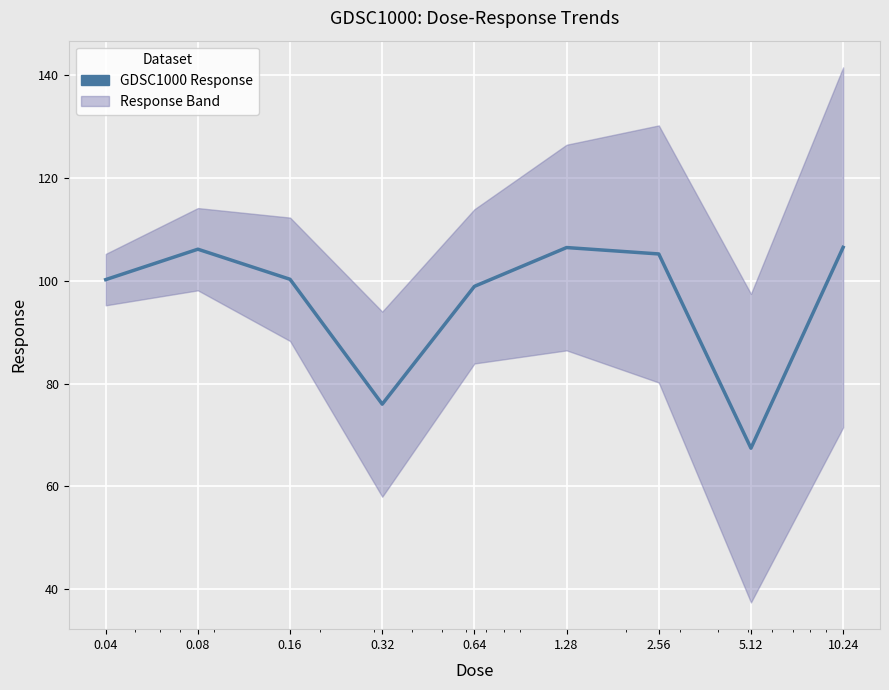

The chart shows a value of 76.0 at 0.32. True or false?

True